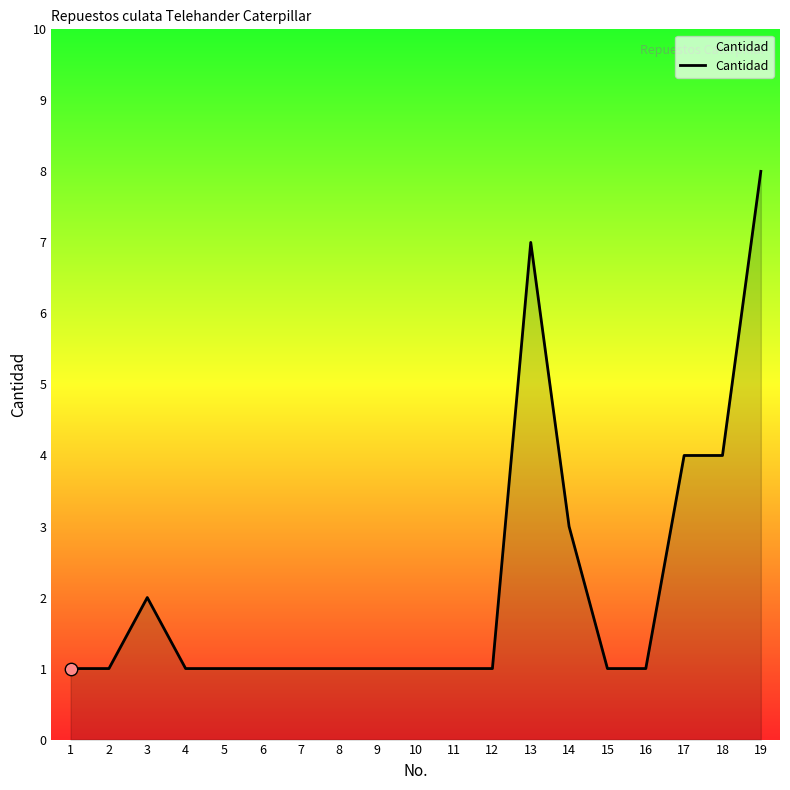

Which has a higher value, 2 or 17?

17